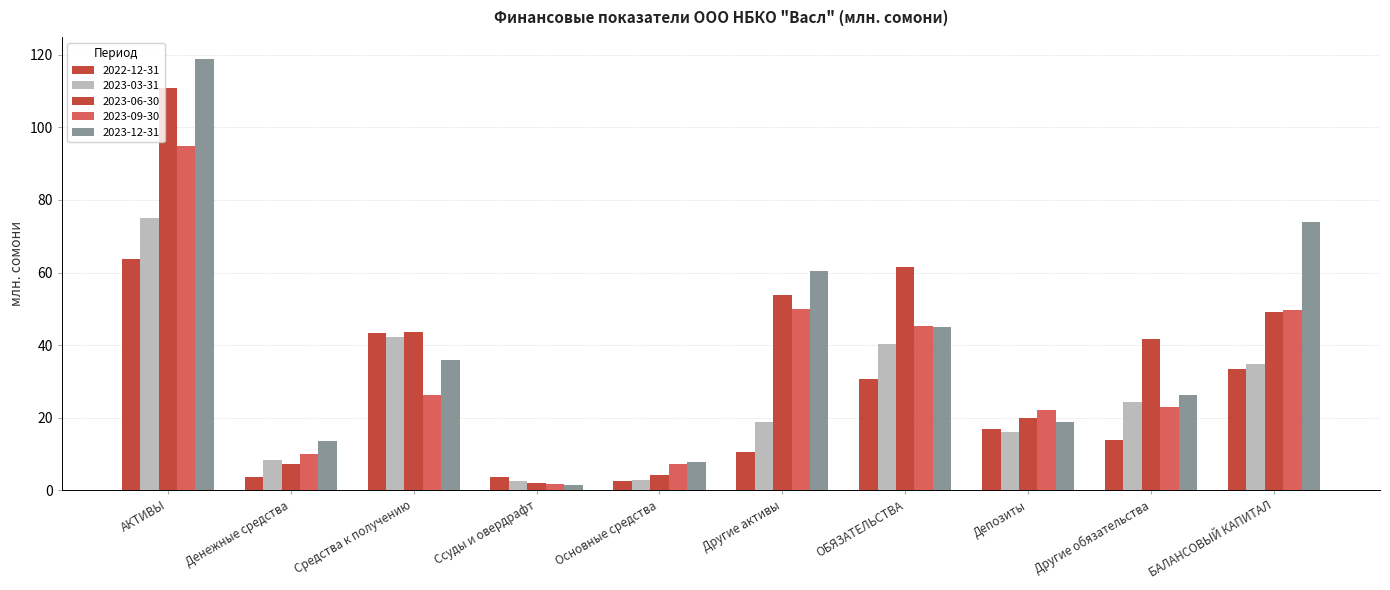

How many values in the 2023-09-30 series are below 26?

5